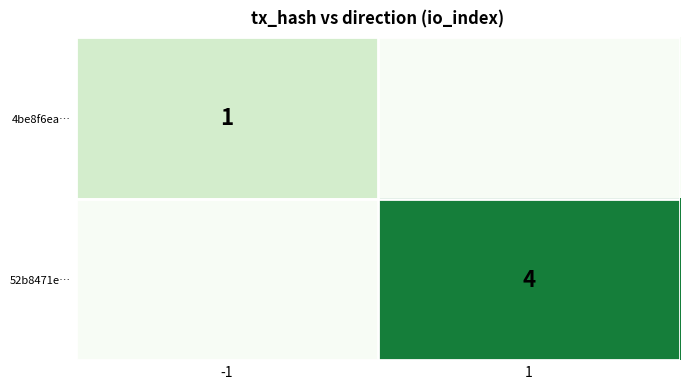

The value of 52b8471e… at 1 is 4. True or false?

True